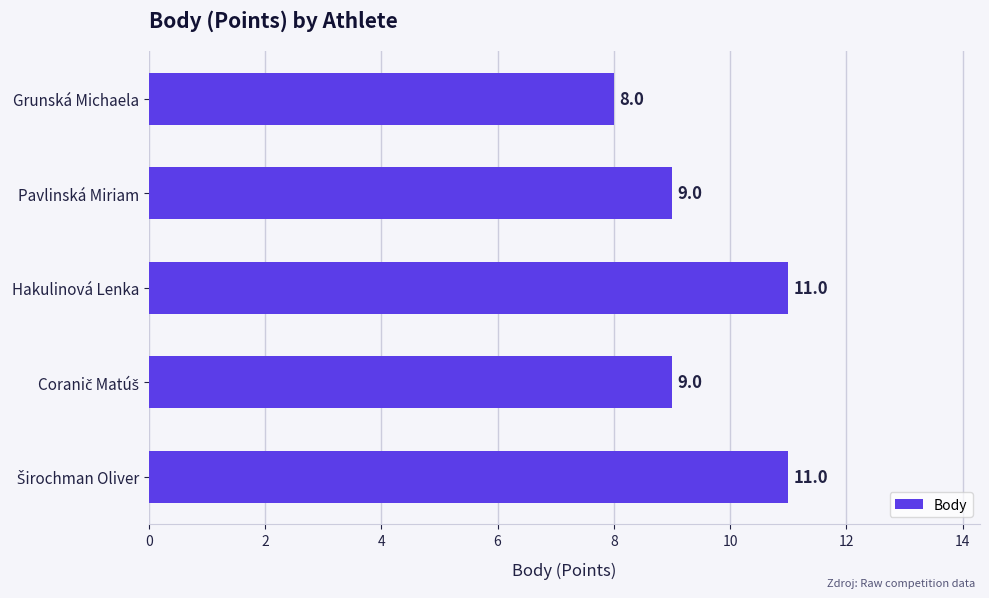

Is it true that the value at Hakulinová Lenka is 7?

False